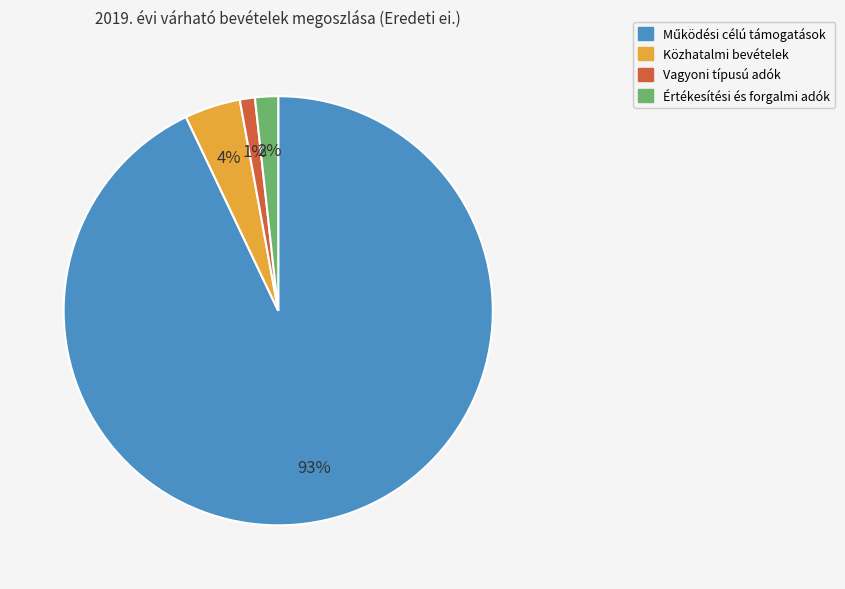

Which has a higher value, Értékesítési és forgalmi adók or Vagyoni típusú adók?

Értékesítési és forgalmi adók